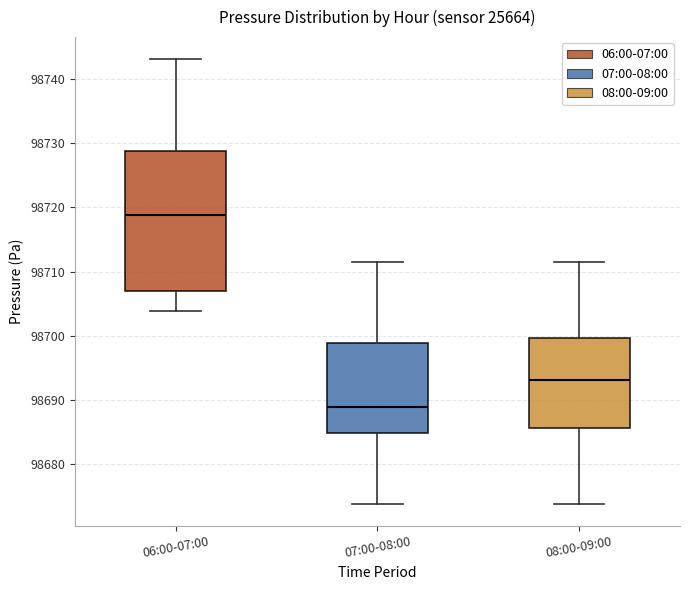

Where does the upper whisker of the box for 08:00-09:00 end on the y-axis? The values are not printed on the chart, so give them approximately, as read against the axis.

98712